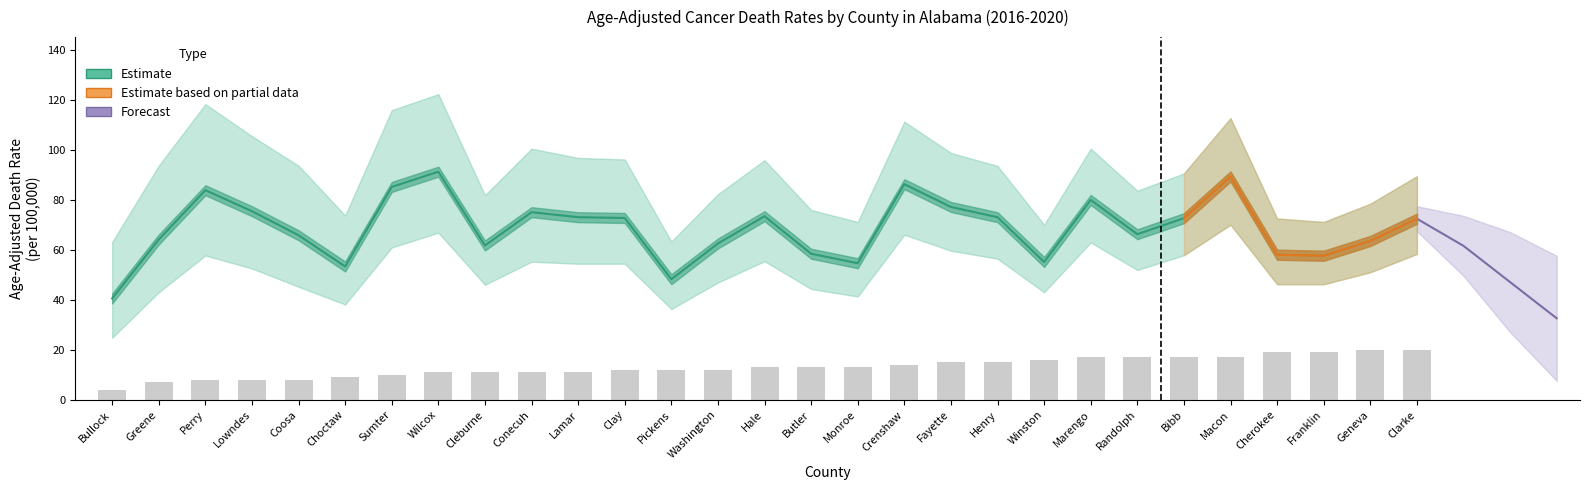

Reading left to right, what are all the values shown in this chart?

rate: 40.5	64.1	83.8	75.4	65.8	53.3	85.1	91.2	61.7	75.0	73.0	72.7	48.2	62.5	73.4	58.4	54.6	86.2	77.1	73.0	55.1	79.9	66.2	72.6	89.3	58.0	57.6	63.5	72.4
count: 4.0	7.0	8.0	8.0	8.0	9.0	10.0	11.0	11.0	11.0	11.0	12.0	12.0	12.0	13.0	13.0	13.0	14.0	15.0	15.0	16.0	17.0	17.0	17.0	17.0	19.0	19.0	20.0	20.0